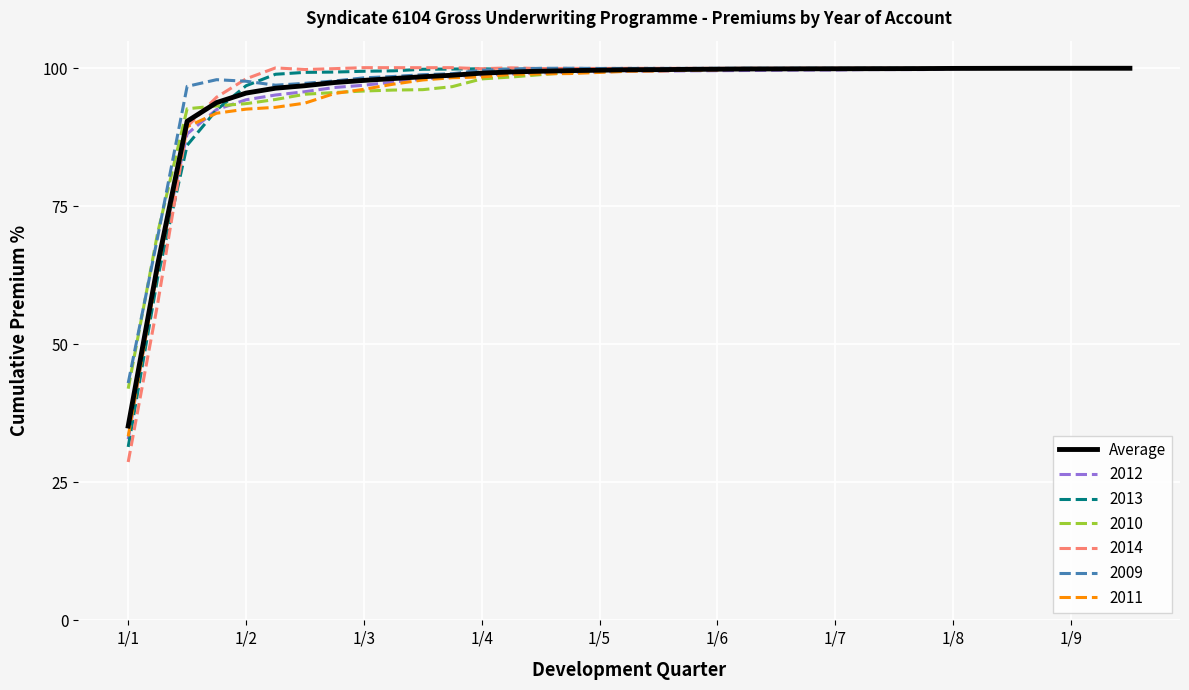

How many distinct data groups are displayed?

7